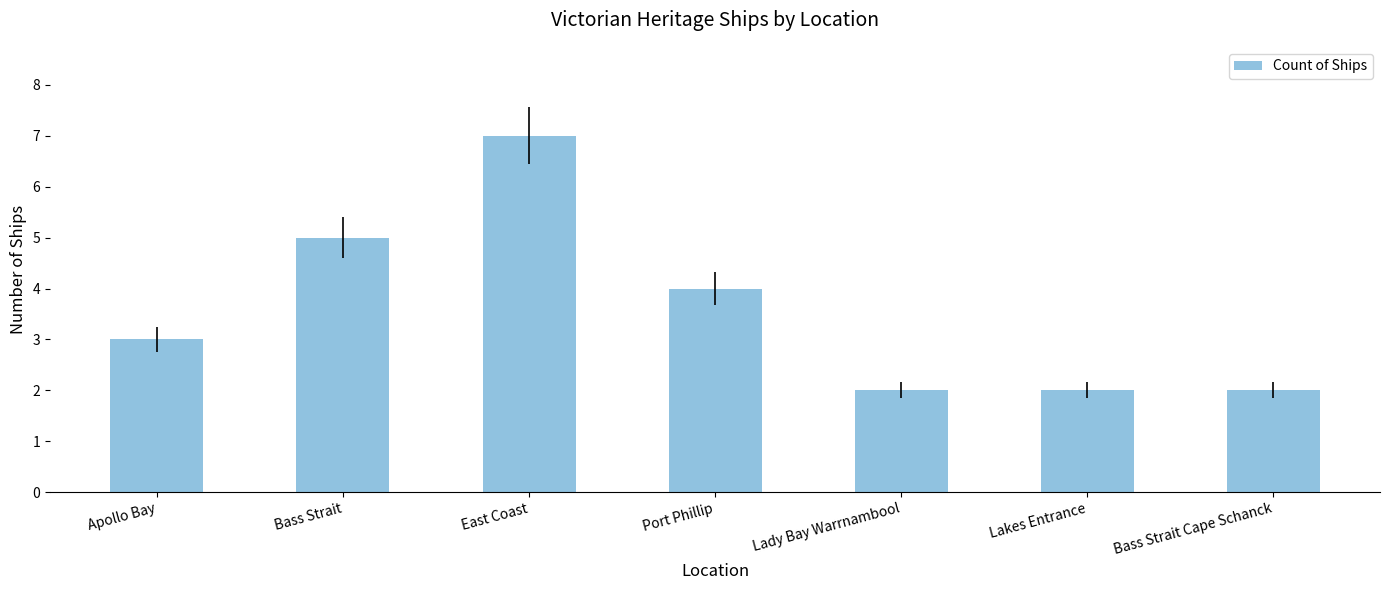

Which label corresponds to the largest value in the chart?

East Coast